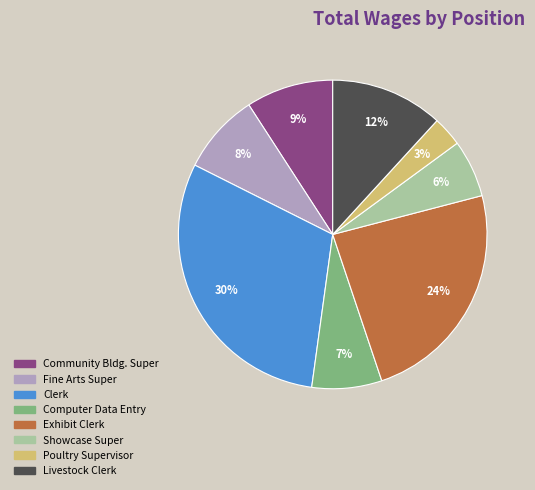

The Fine Arts Super slice represents 8% of the pie. True or false?

True